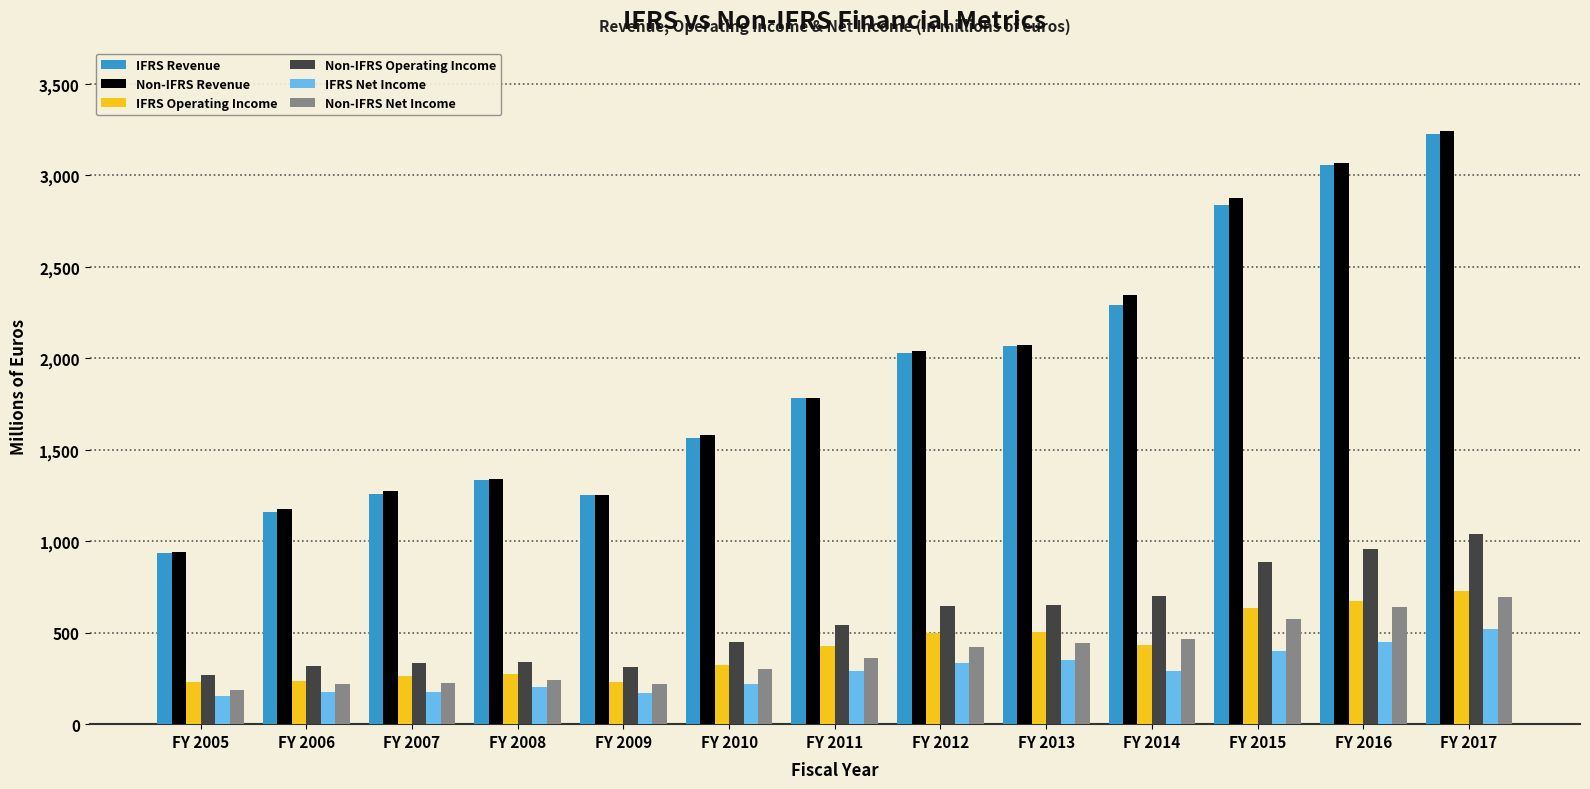

Which series has the largest range (max minus min)?

Non-IFRS Revenue